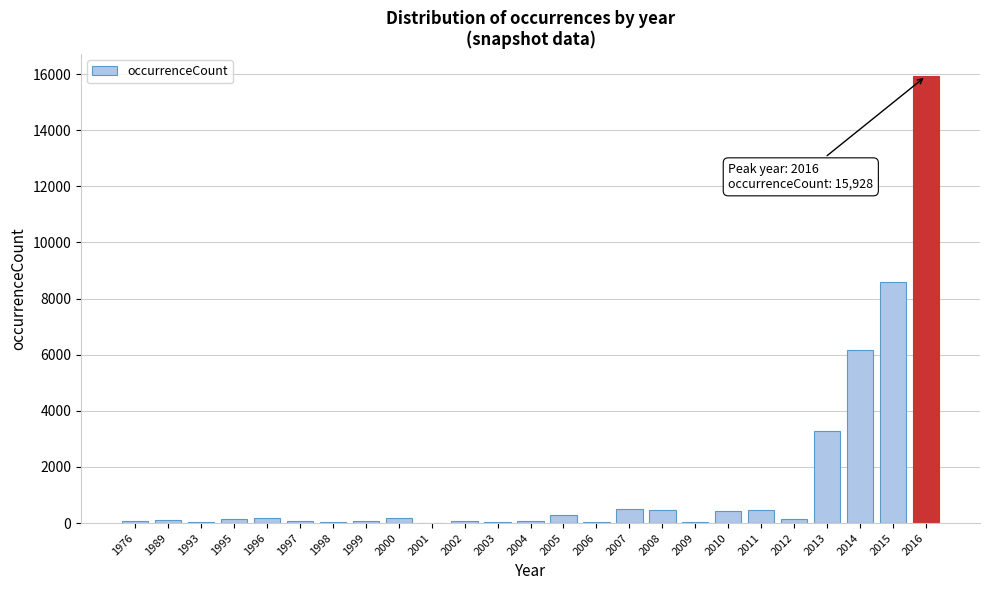

What is the sum of the values at 2007 and 2014?

6670